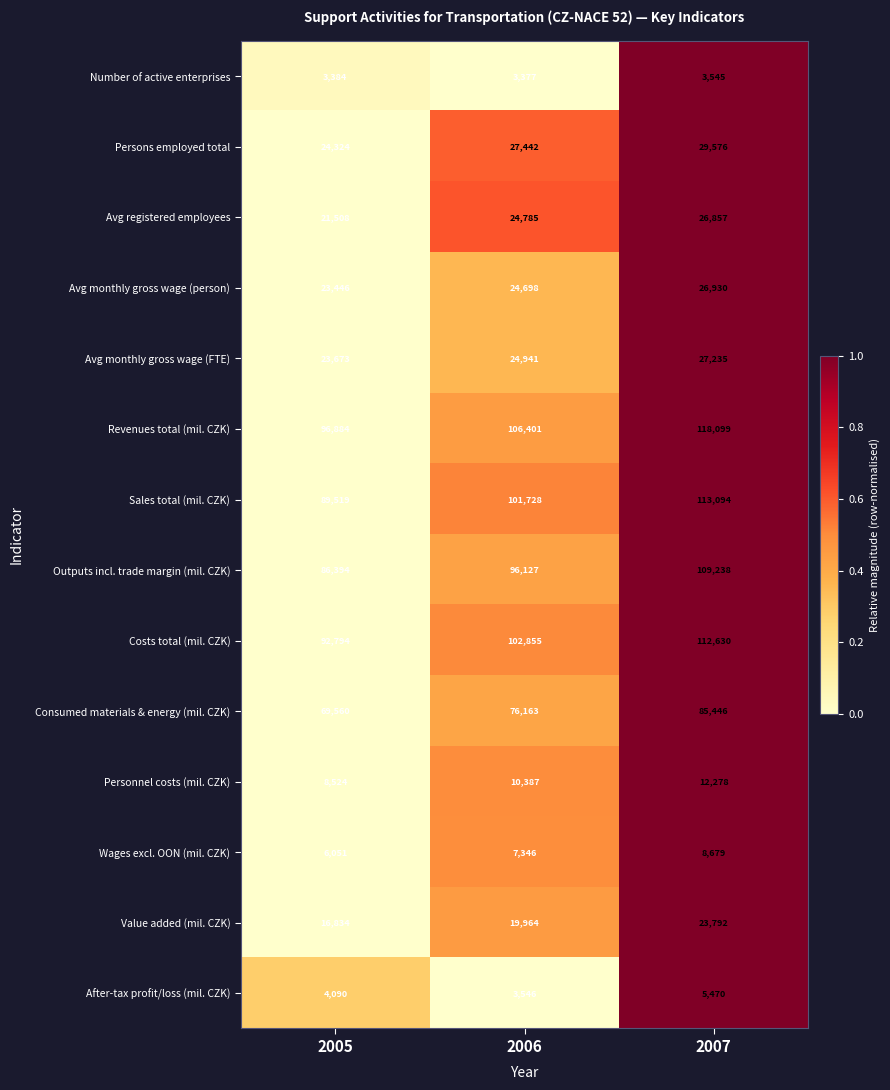

At 2006, list the series in order from smallest to largest.

Number of active enterprises, After-tax profit/loss (mil. CZK), Wages excl. OON (mil. CZK), Personnel costs (mil. CZK), Value added (mil. CZK), Avg monthly gross wage (person), Avg registered employees, Avg monthly gross wage (FTE), Persons employed total, Consumed materials & energy (mil. CZK), Outputs incl. trade margin (mil. CZK), Sales total (mil. CZK), Costs total (mil. CZK), Revenues total (mil. CZK)